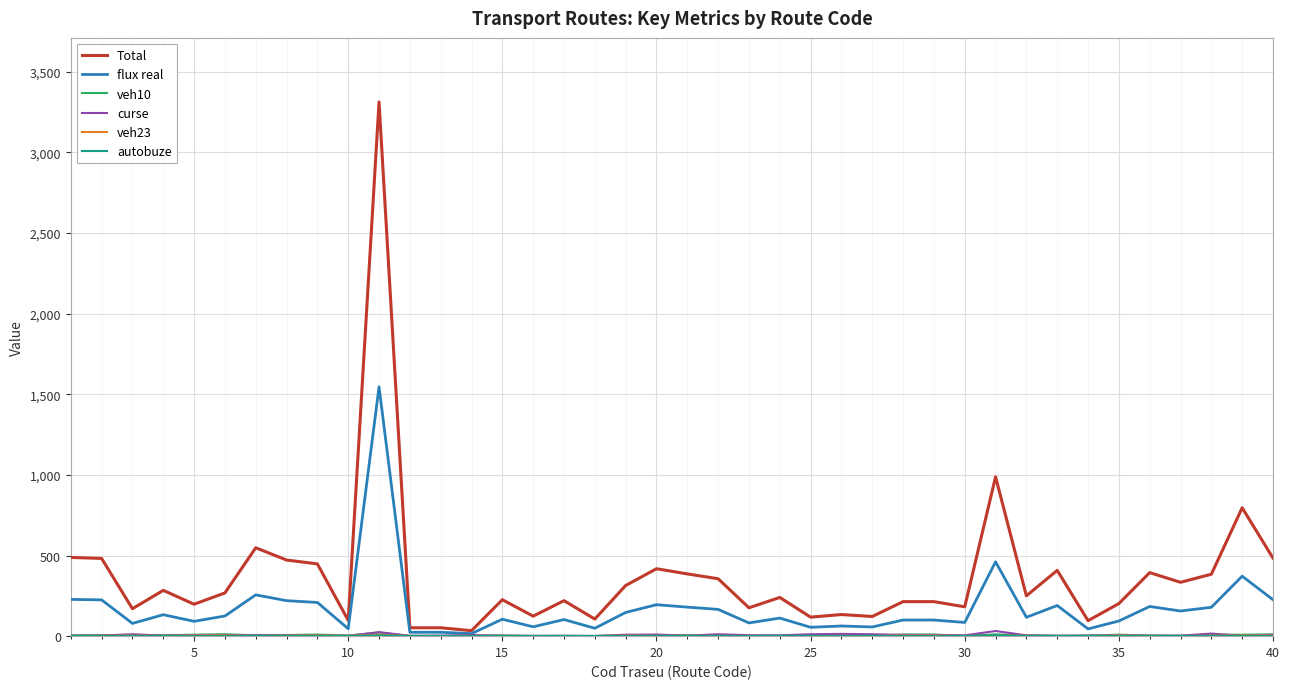

Which series has the widest spread of values?

Total